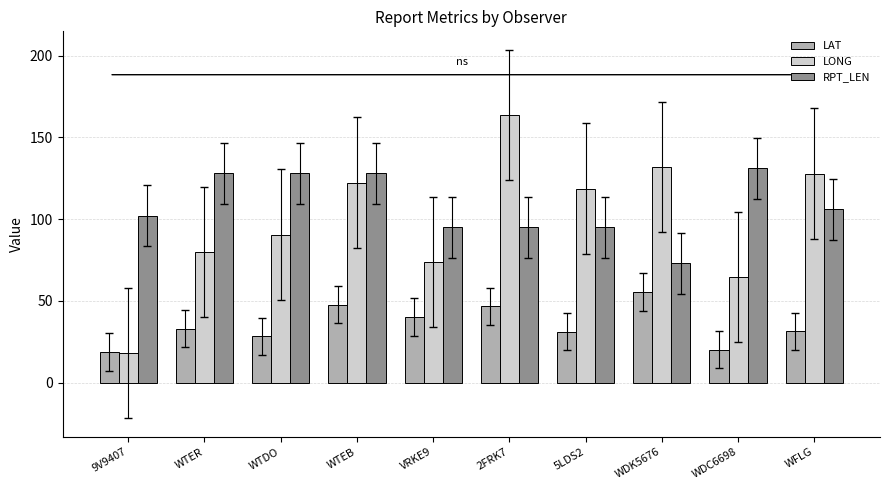

How many bars are there in each group?

3